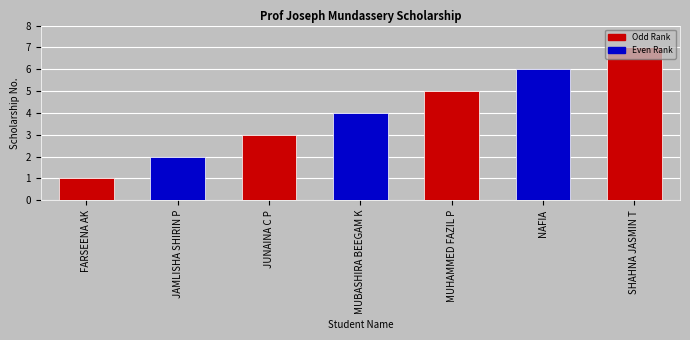

What is the change in value from NAFIA to SHAHNA JASMIN T?

+1